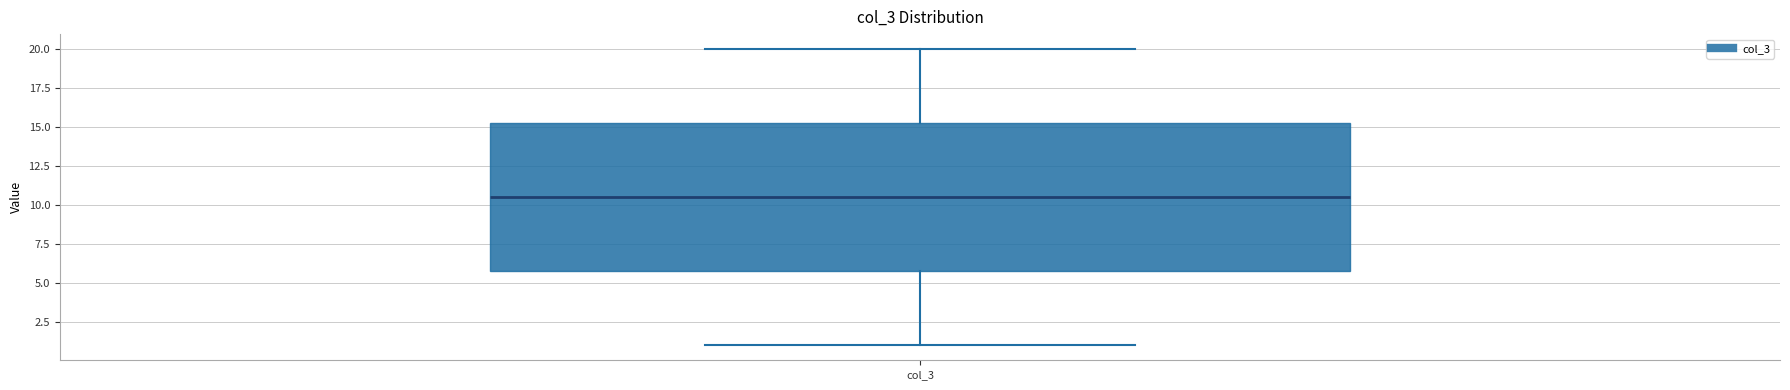

Transcribe this box plot: give where the median line is, the range the box spans, and where the two whiskers end, as read against the y-axis. The values are not printed on the chart, so give them approximately, as read against the axis.

median 10.5, box 6.0 to 15.5, whiskers 1.0 to 20.0